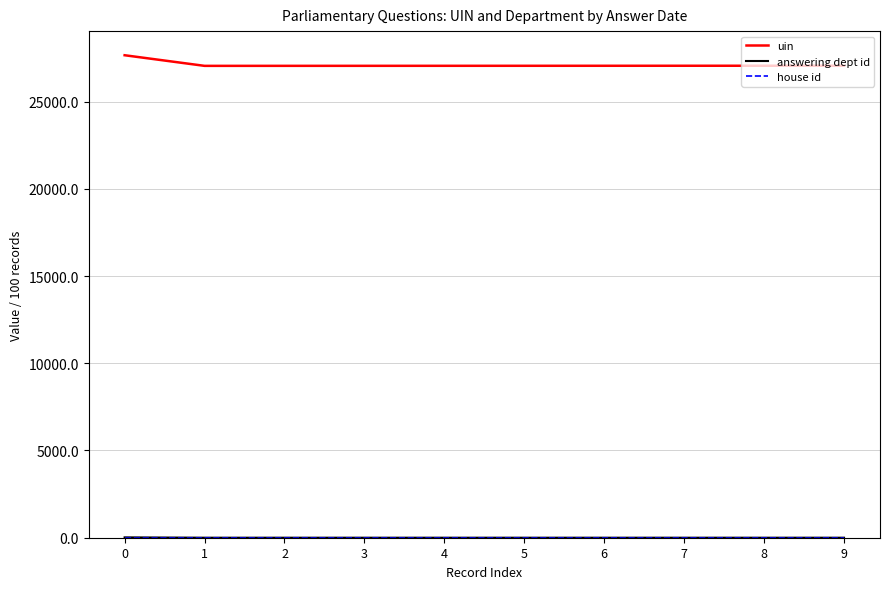

What is the maximum value shown in the chart?

27657